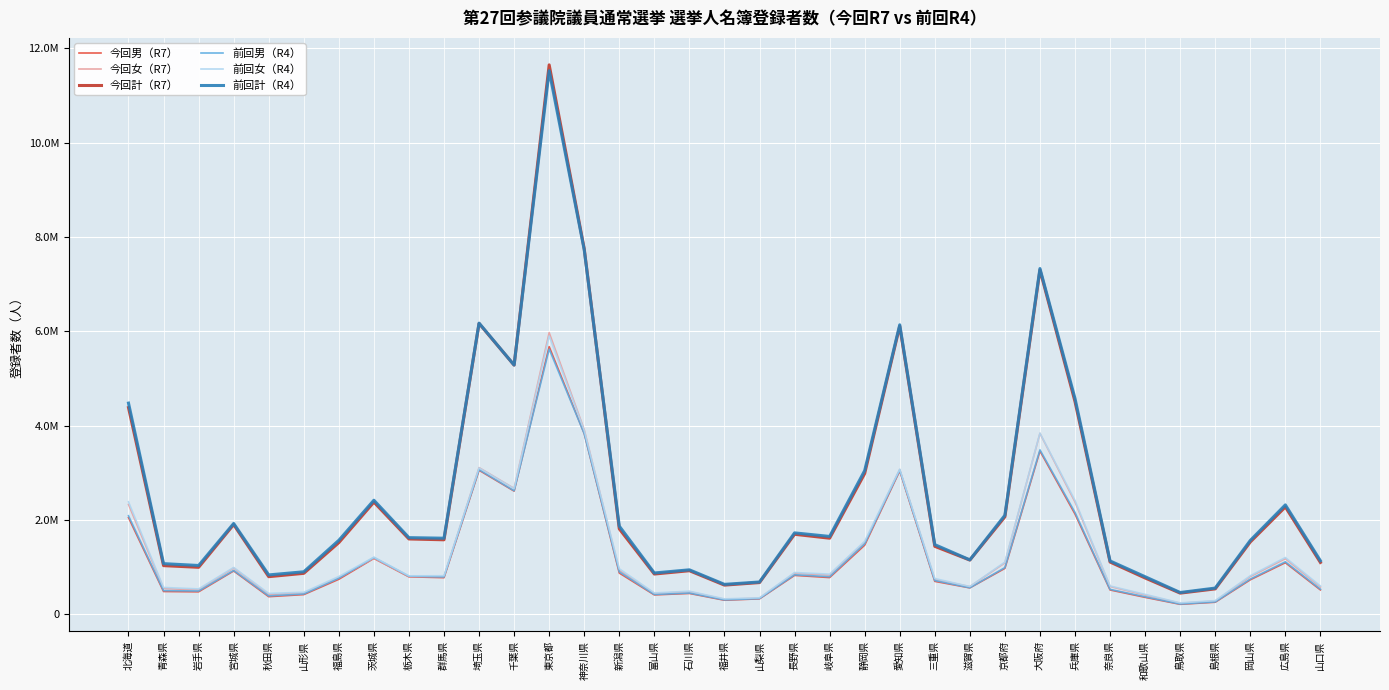

What is the label of the 26th point from the left?

京都府